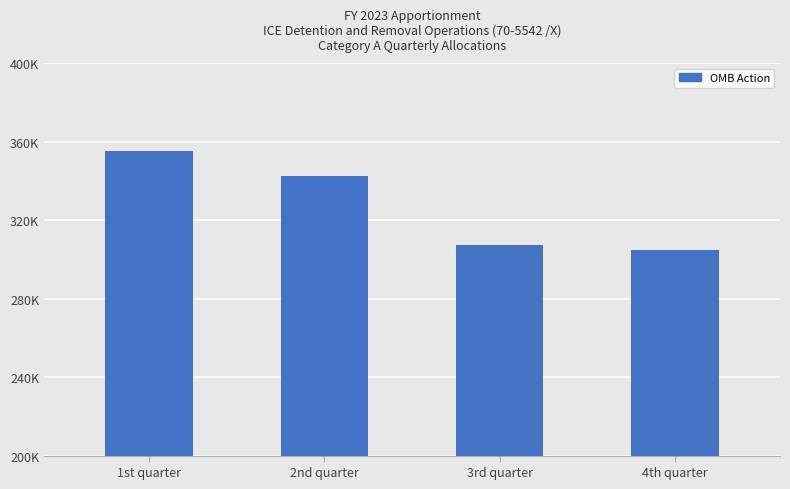

Is it true that the value at 1st quarter is 85724?

False